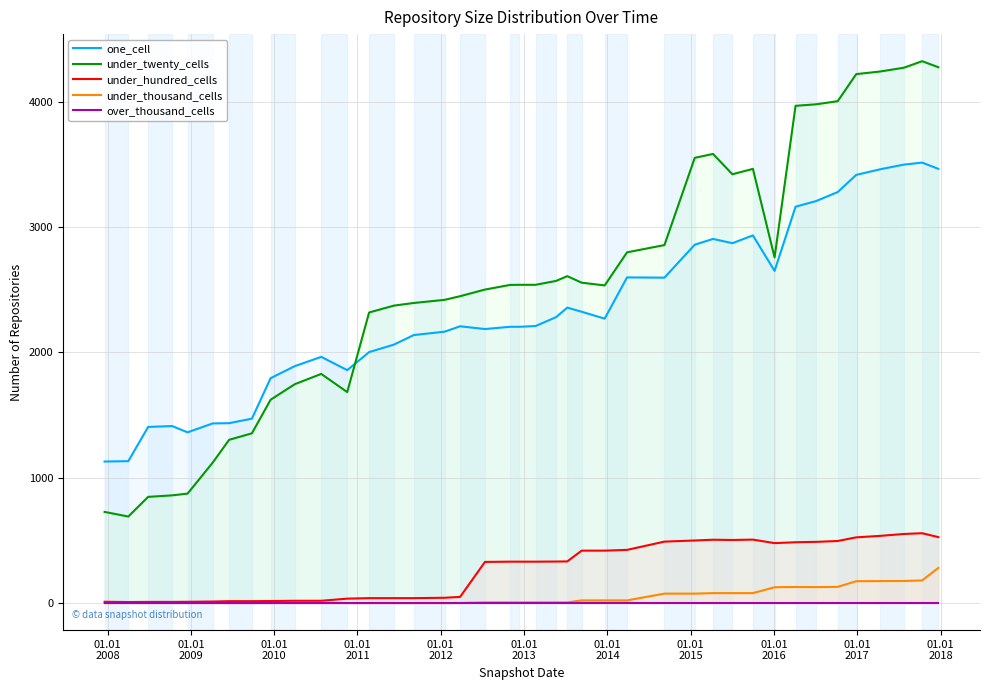

True or false: under_twenty_cells and under_thousand_cells intersect in this chart.

False